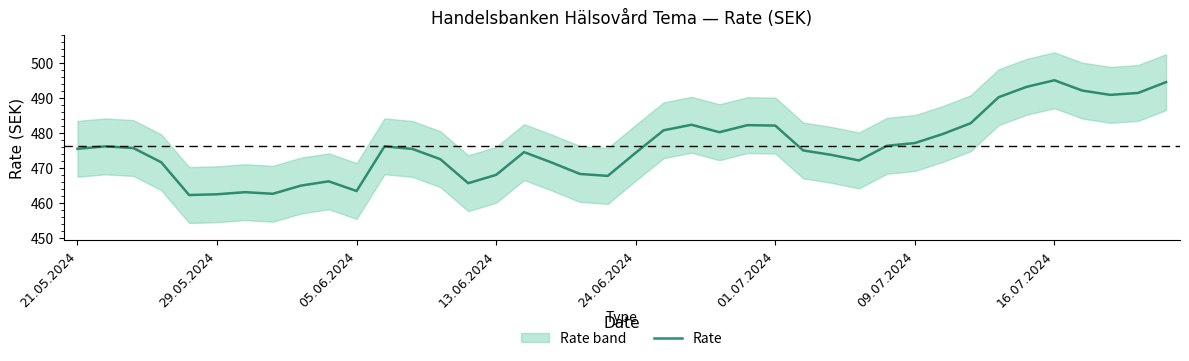

What is the sum of the values at 29 and 10?

939.8